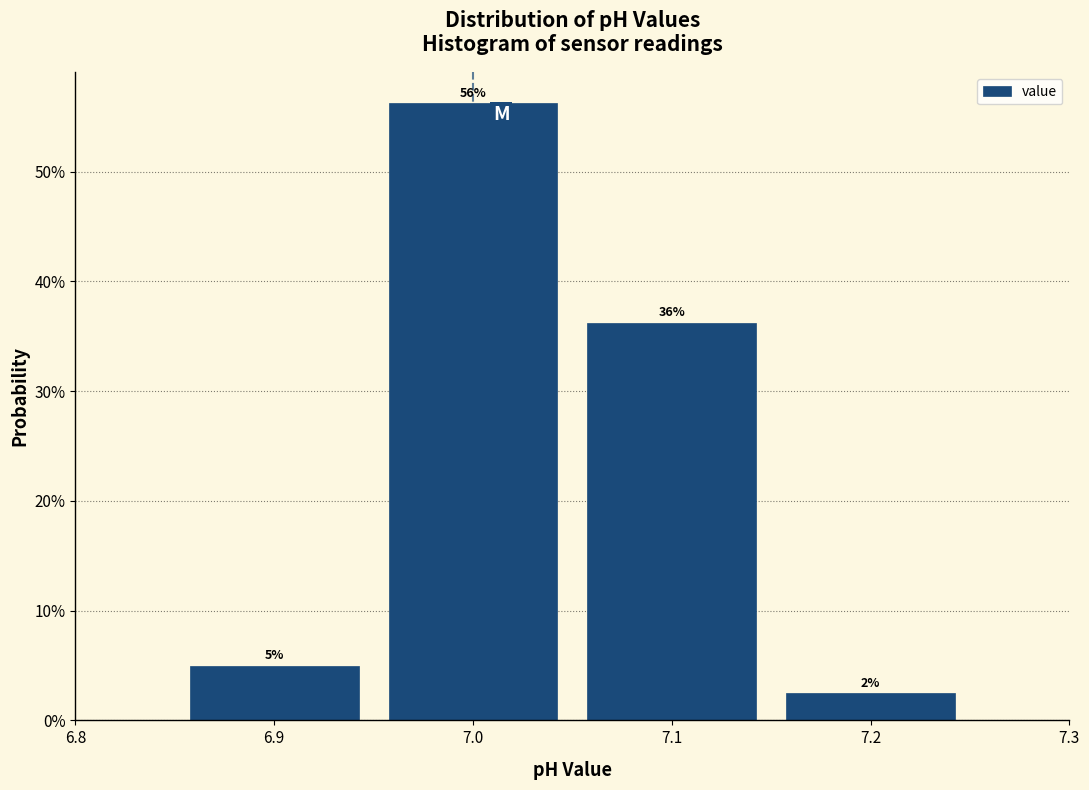

Which range on the x-axis has the tallest bar?

6.95 to 7.05